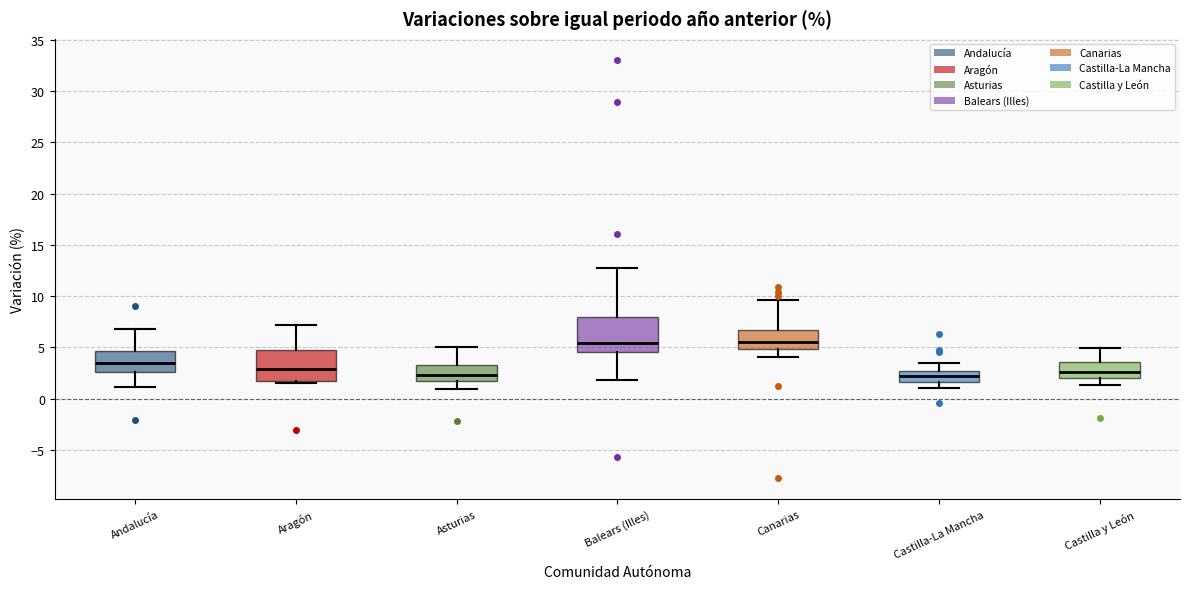

Reading left to right, transcribe this box plot: for each box, give where its median line is, the range the box spans, and where its two whiskers end, as read against the y-axis. The values are not printed on the chart, so give them approximately, as read against the axis.

Andalucía: median 3.5, box 2.5 to 4.5, whiskers 1.0 to 7.0
Aragón: median 3.0, box 2.0 to 5.0, whiskers 1.5 to 7.0
Asturias: median 2.5, box 2.0 to 3.0, whiskers 1.0 to 5.0
Balears (Illes): median 5.5, box 4.5 to 8.0, whiskers 2.0 to 13.0
Canarias: median 5.5, box 5.0 to 6.5, whiskers 4.0 to 9.5
Castilla-La Mancha: median 2.0, box 1.5 to 2.5, whiskers 1.0 to 3.5
Castilla y León: median 2.5, box 2.0 to 3.5, whiskers 1.5 to 5.0